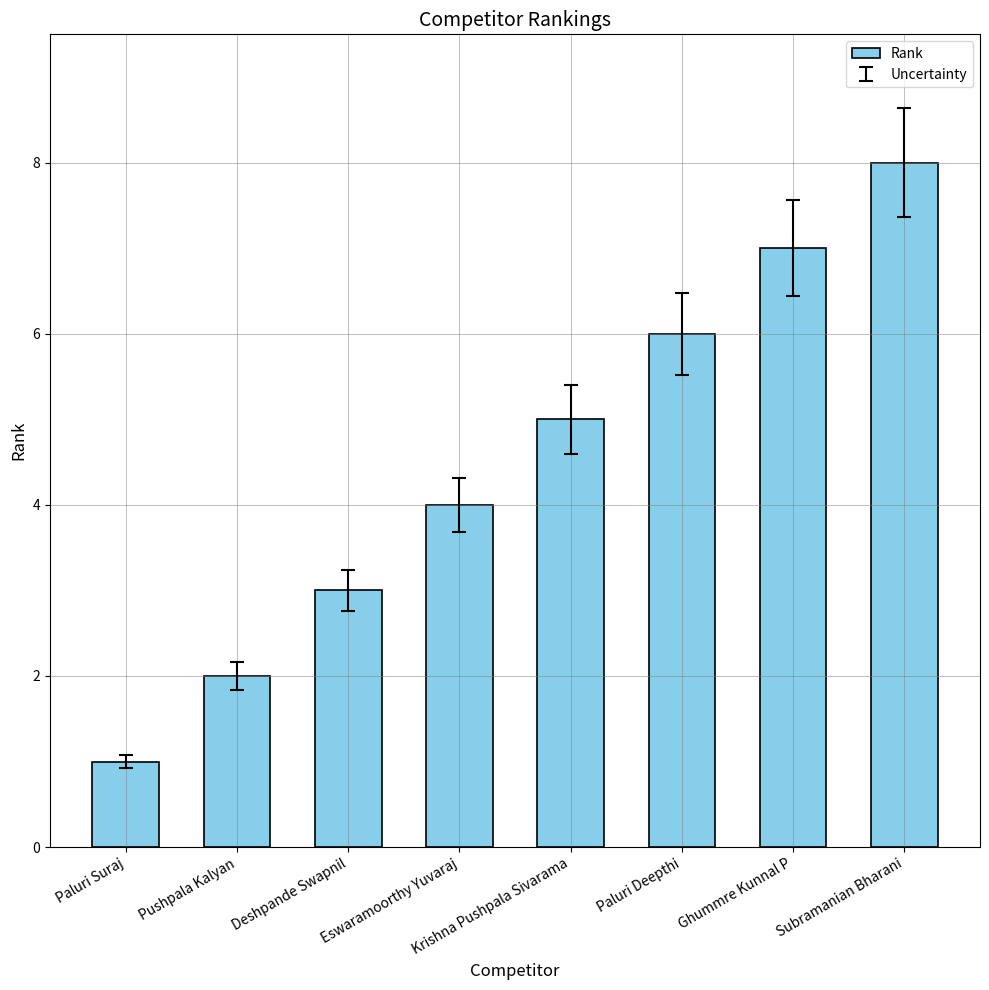

Is it true that the value at Eswaramoorthy Yuvaraj is 6?

False